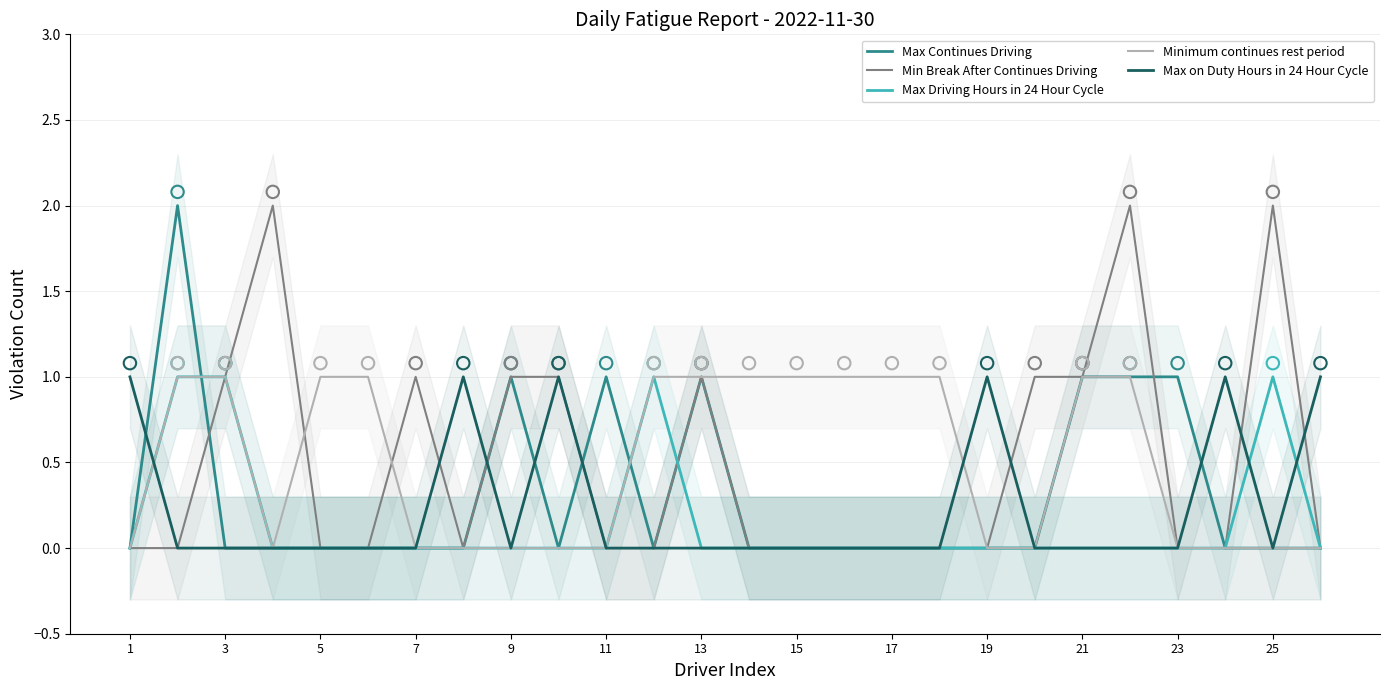

Which series reaches the maximum Y coordinate?

Max Continues Driving